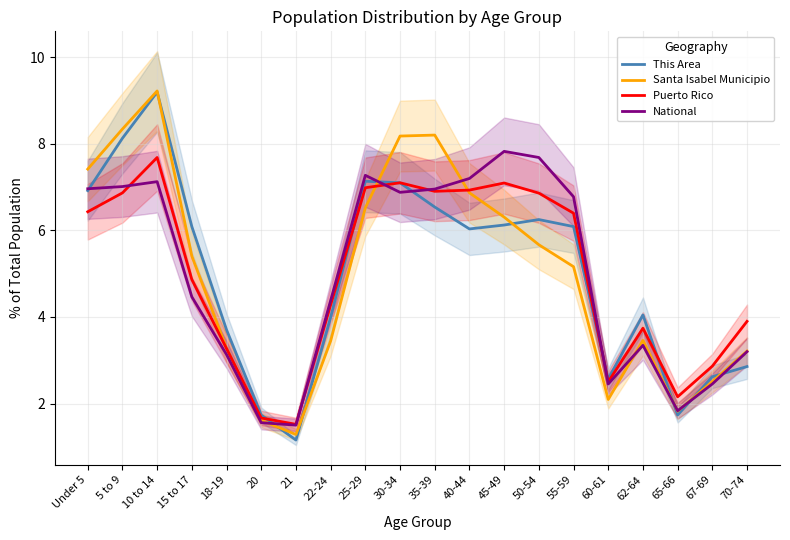

What value does the Santa Isabel Municipio series have at 25-29?

6.5